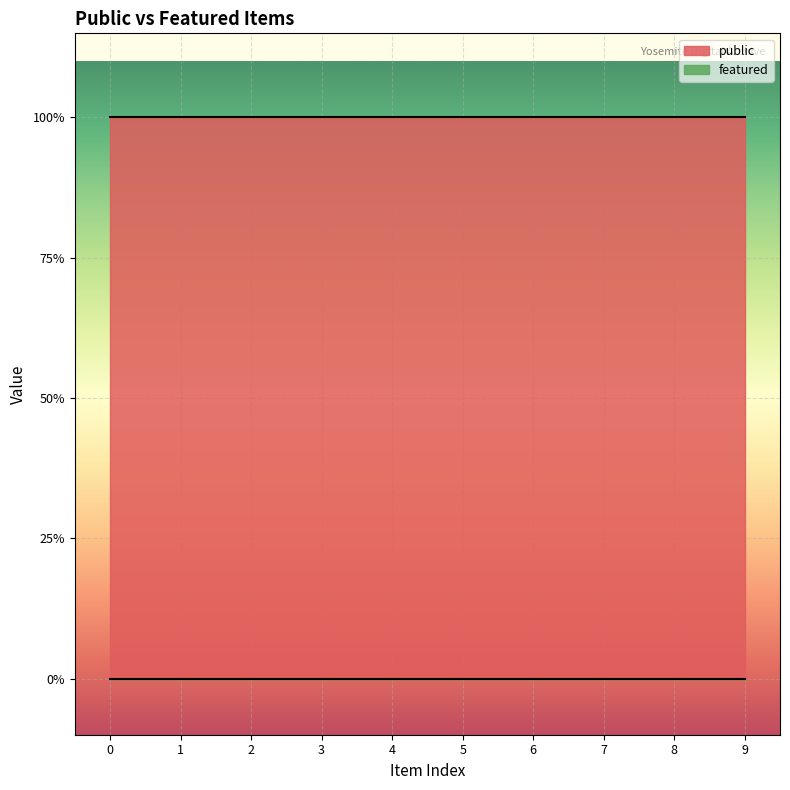

True or false: featured and public intersect in this chart.

False